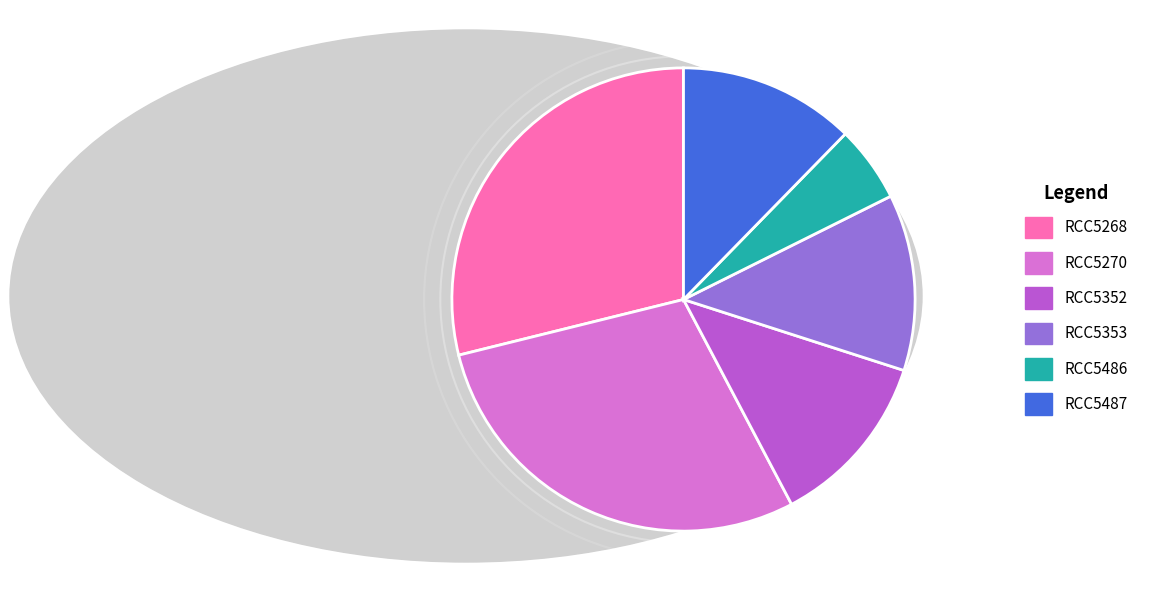

Approximately how many times larger is the value at RCC5268 compared to RCC5270?

1.0